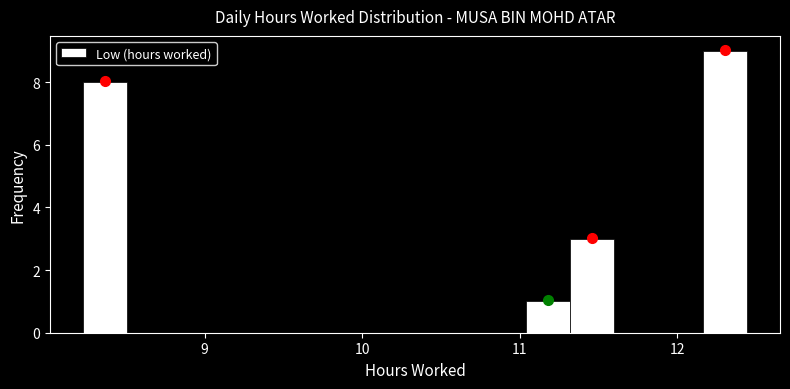

Around what value on the x-axis is the tallest bar? Give the approximate position of its centre, as read against the axis.

12.3